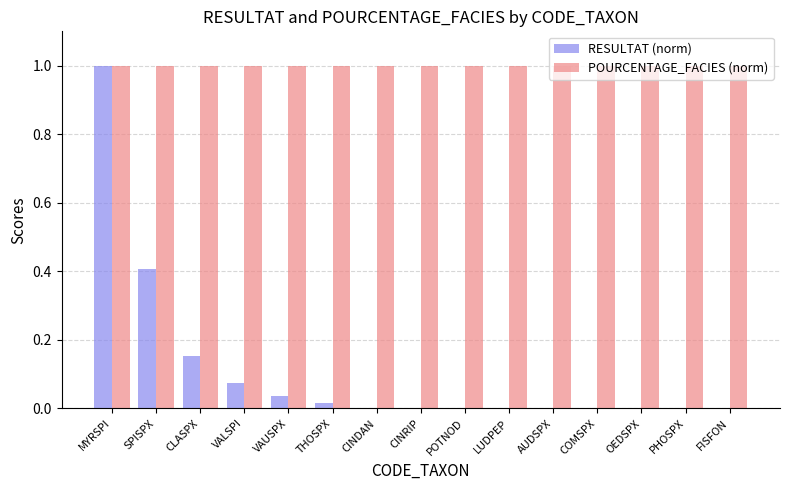

Is the value of POURCENTAGE_FACIES (norm) at THOSPX greater than the value of RESULTAT (norm) at CLASPX?

Yes